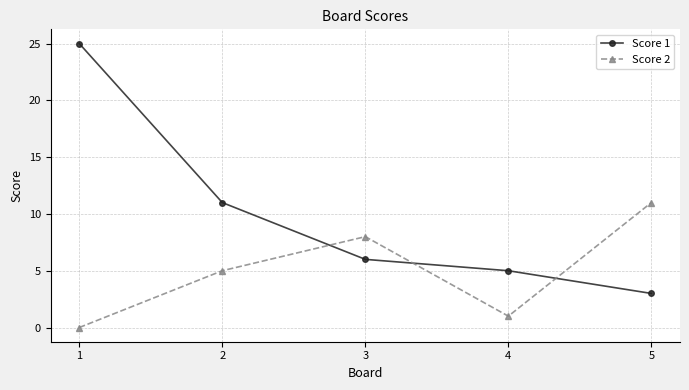

Does the chart have visible grid lines?

Yes